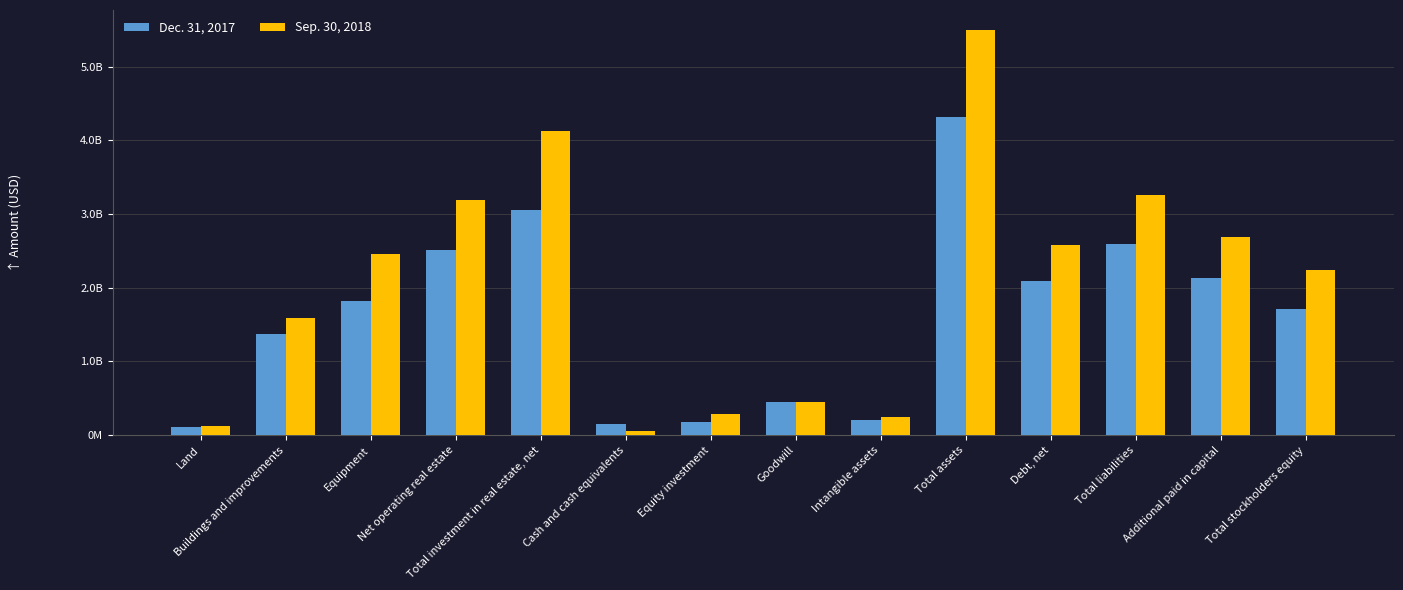

Does the chart contain stacked bars?

No